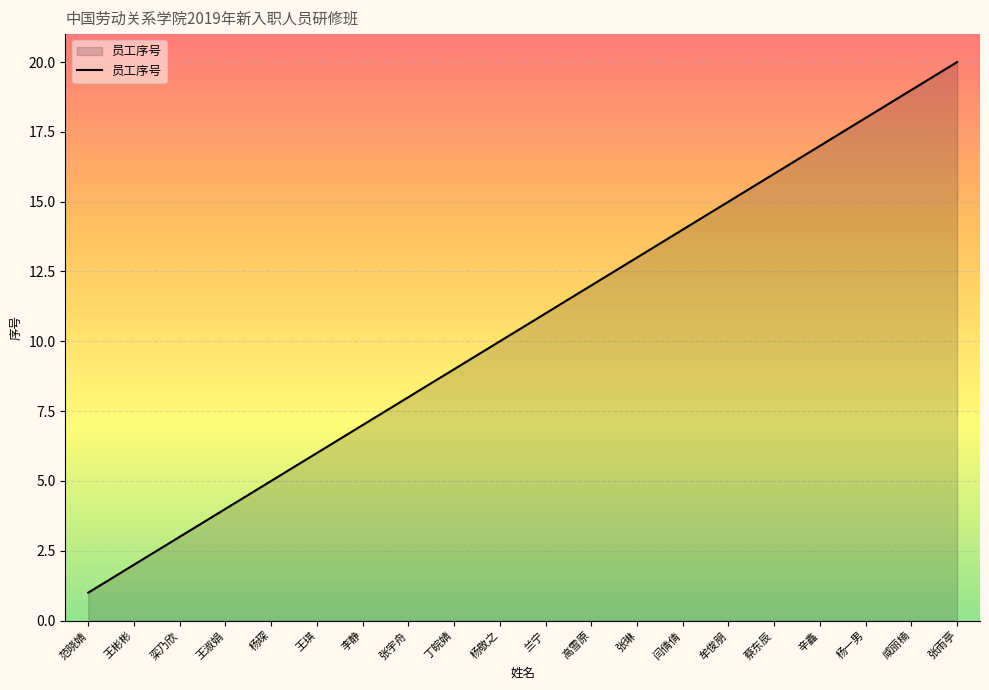

How many categories are shown in the chart?

20